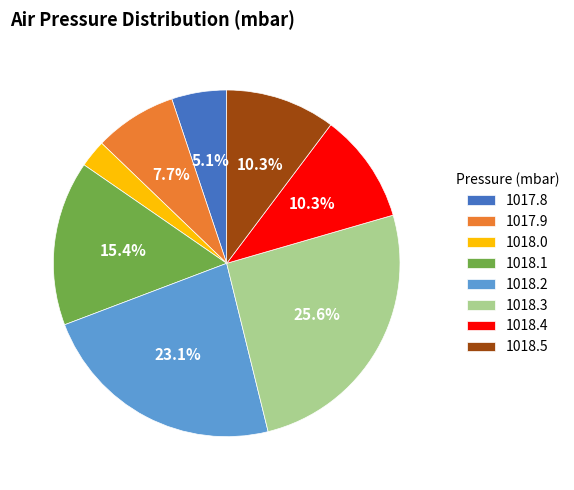

Which has a higher value, 1018.2 or 1017.9?

1018.2